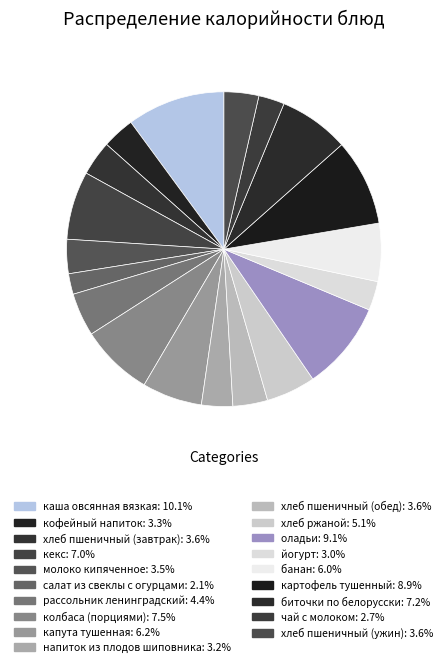

Count the number of slices in the pie.

19